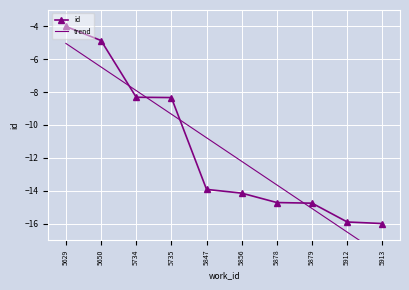

True or false: id and trend cross at least once.

True